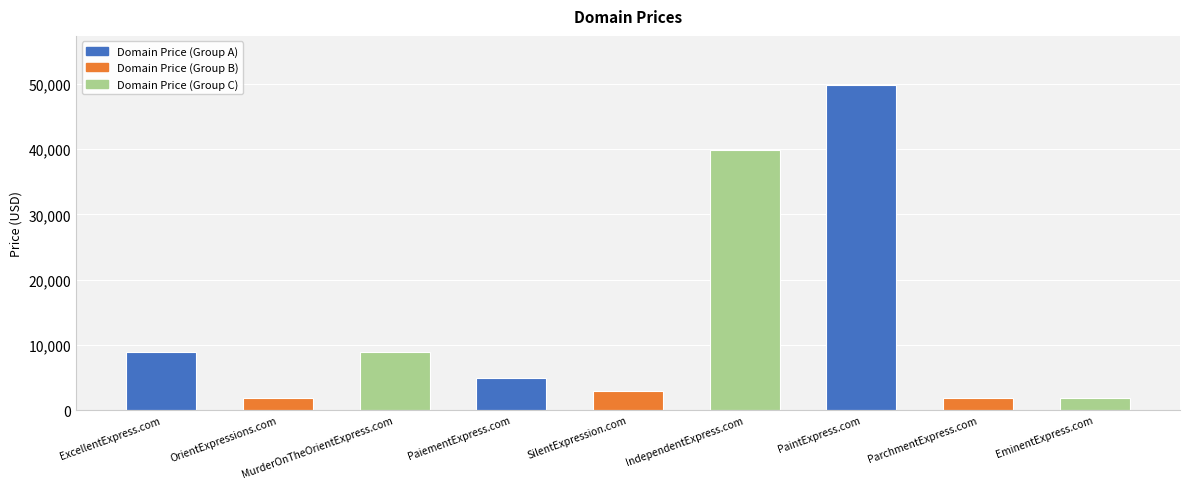

The value at PaiementExpress.com is 6915. True or false?

False